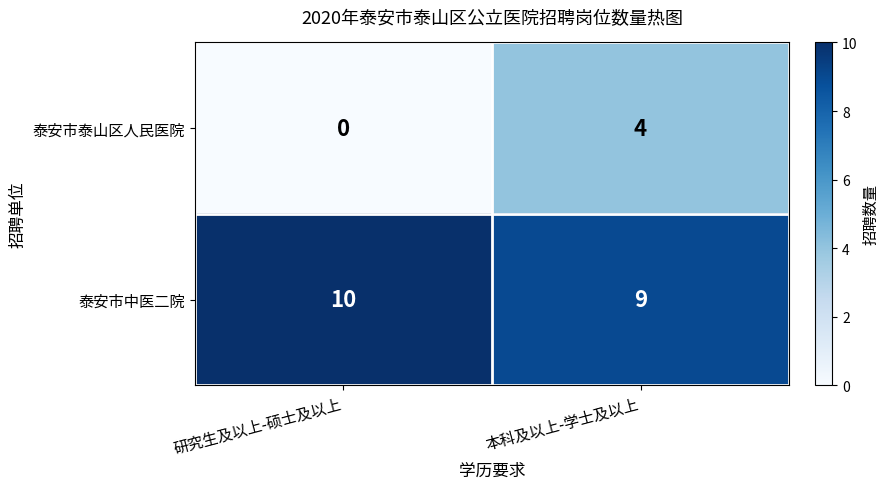

What is the sum of the 泰安市中医二院 values at 本科及以上-学士及以上 and 研究生及以上-硕士及以上?

19